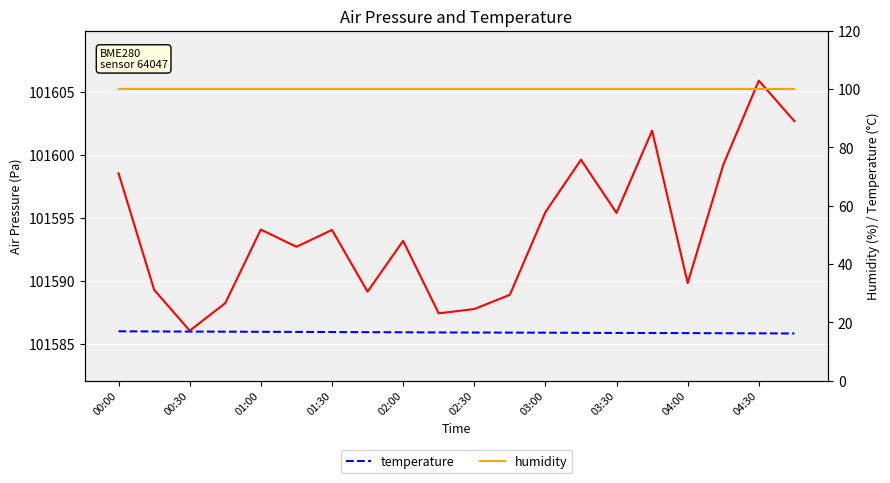

Which category has the highest value in the humidity series?

00:00